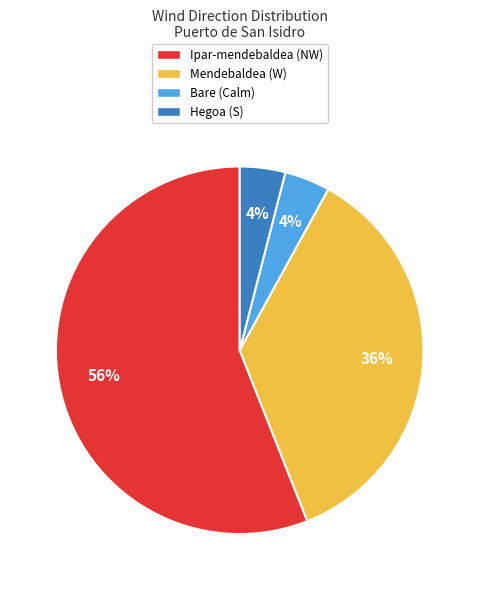

Does any single category account for the majority?

Yes